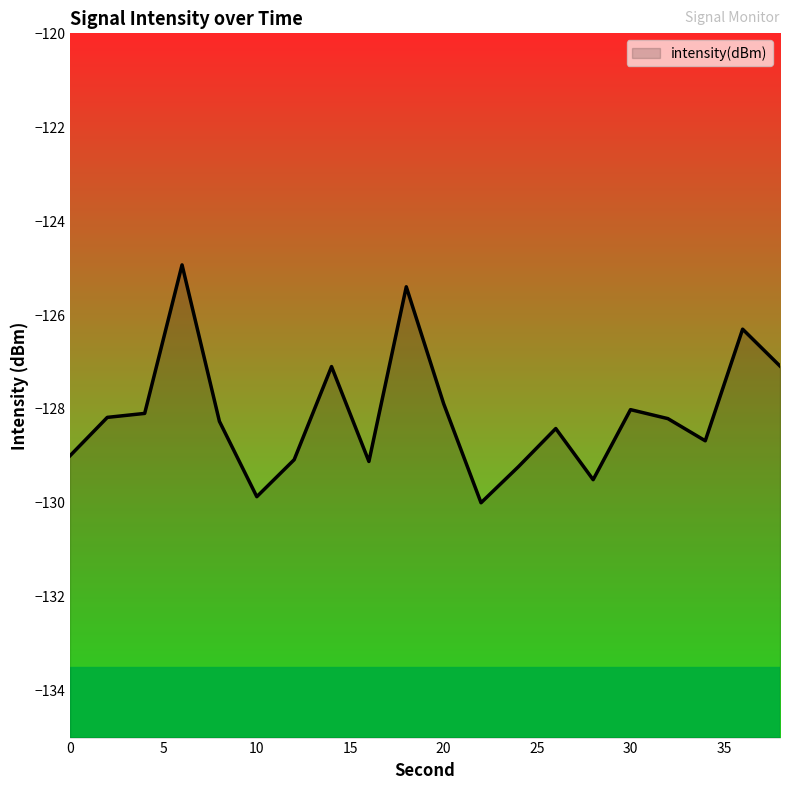

What is the approximate value at 20?

-127.9